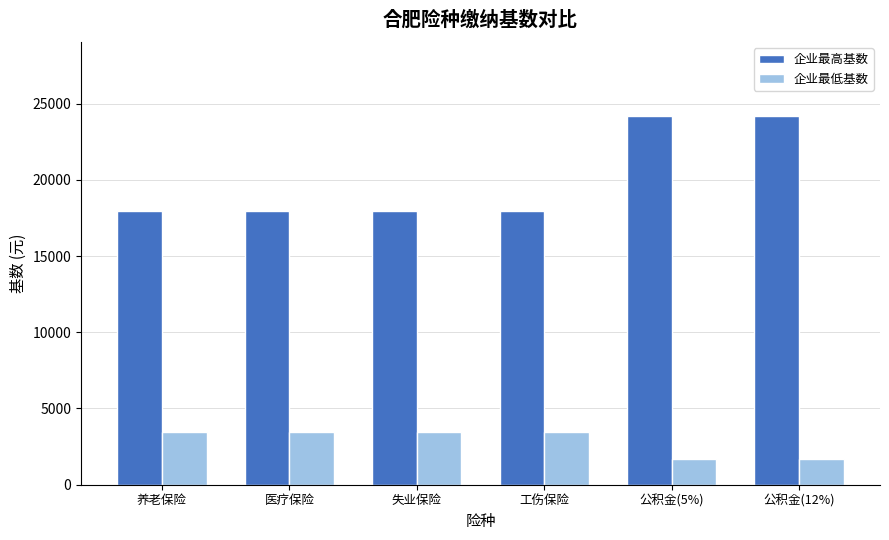

At how many categories does at least one series exceed 21771?

2